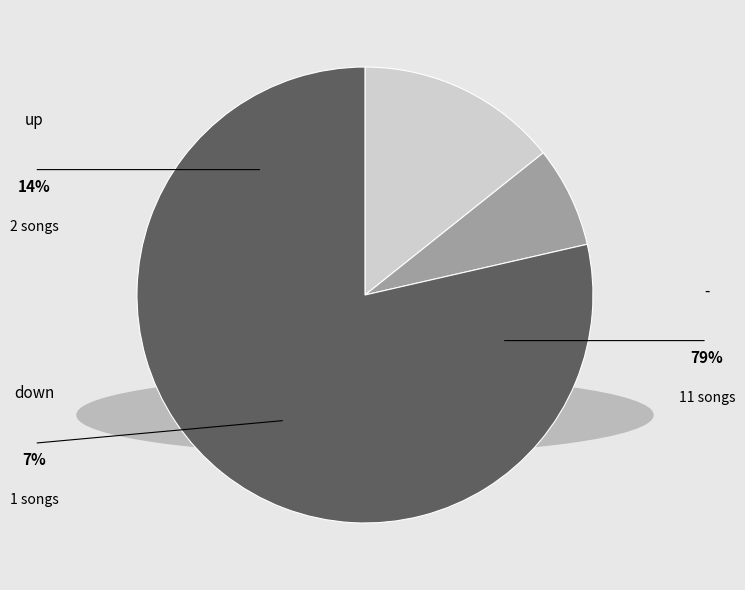

What percentage is the - slice, to the nearest percent?

79%